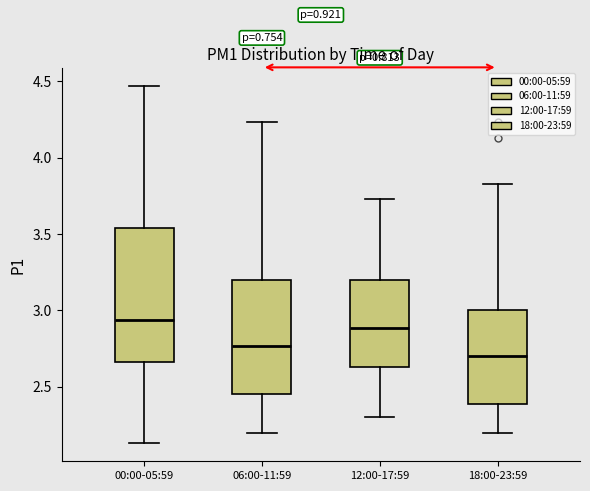

Which box's median line is the lowest?

18:00-23:59